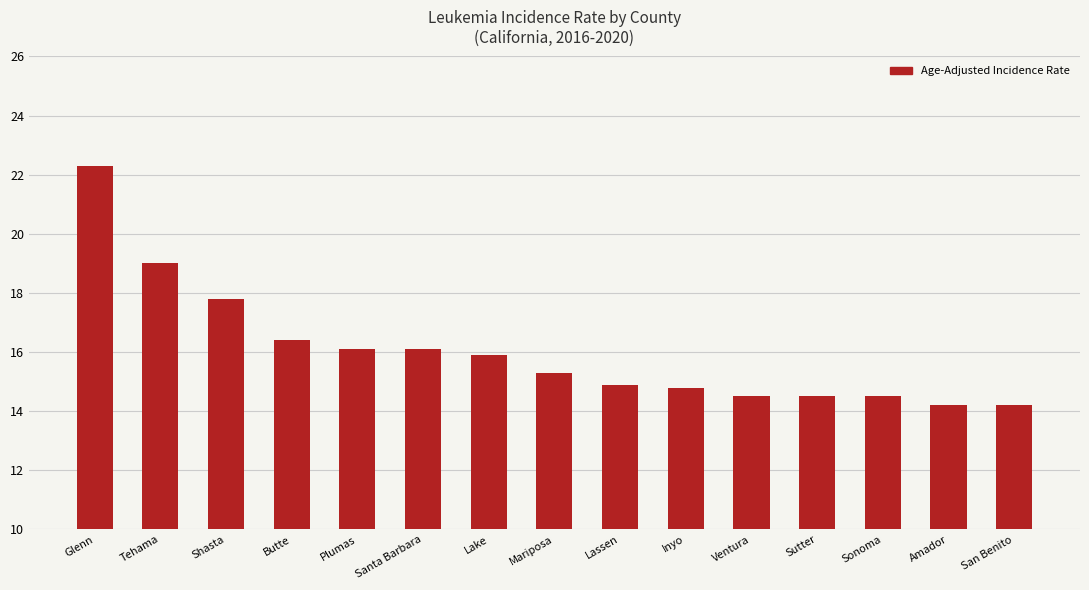

Reading left to right, what are all the values shown in this chart?

22.3	19.0	17.8	16.4	16.1	16.1	15.9	15.3	14.9	14.8	14.5	14.5	14.5	14.2	14.2